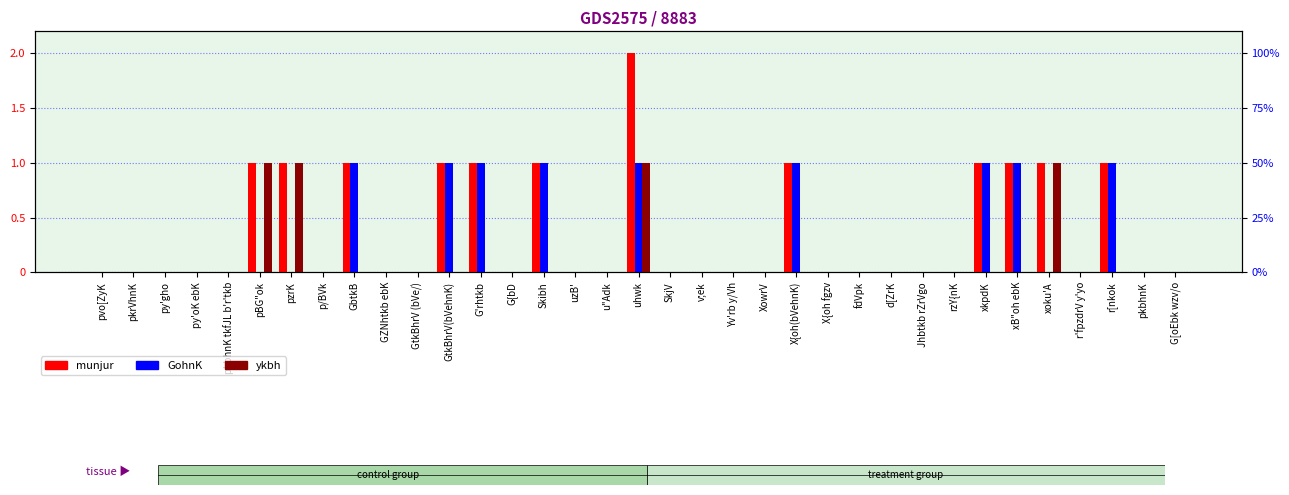

List the labels in order of munjur value, smallest first.

pvo[ZyK, pkrVhnK, py'gho, py'oK ebK, pkbhnK tkfJL b'r'tkb, p/BVk, GZNhtkb ebK, GtkBhrV (bVe/), G{bD, uzB', u"Adk, SkjV, v;ek, Yv'rb y/Vh, XowrV, X{oh fgzv, fdVpk, d[ZrK, Jhbtkb rZrVgo, rzY{nK, r'fpzdrV y'yo, pkbhnK, G[oEbk wzv/o, pBG"ok, pzrK, GbtkB, GtkBhrV(bVehnK), G'rhtkb, Skibh, X{oh(bVehnK), xkpdK, xB"oh ebK, xoku'A, r[nkok, uhwk